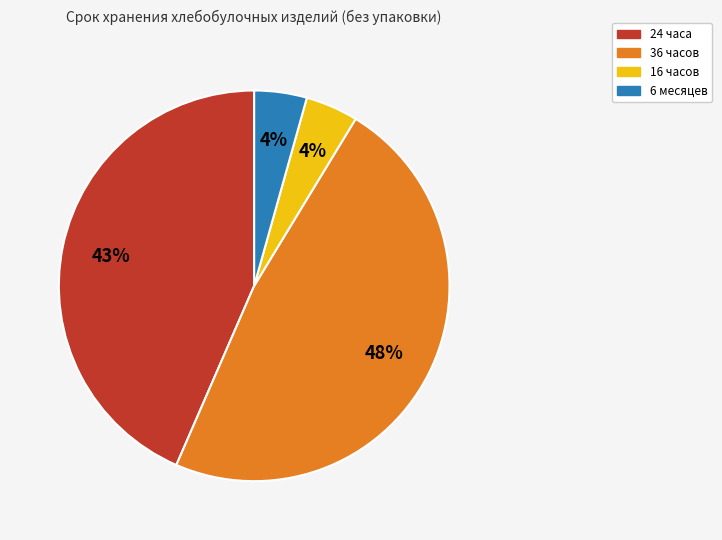

Is it true that 24 часа is 43% of the pie?

True